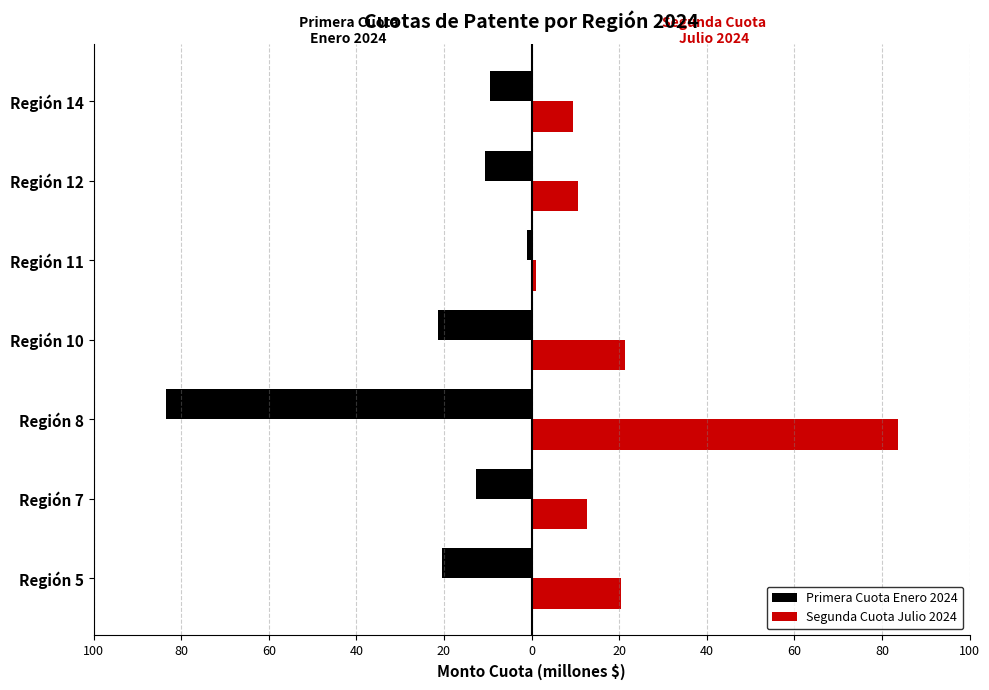

What are all the series names shown in the legend?

Primera Cuota Enero 2024, Segunda Cuota Julio 2024